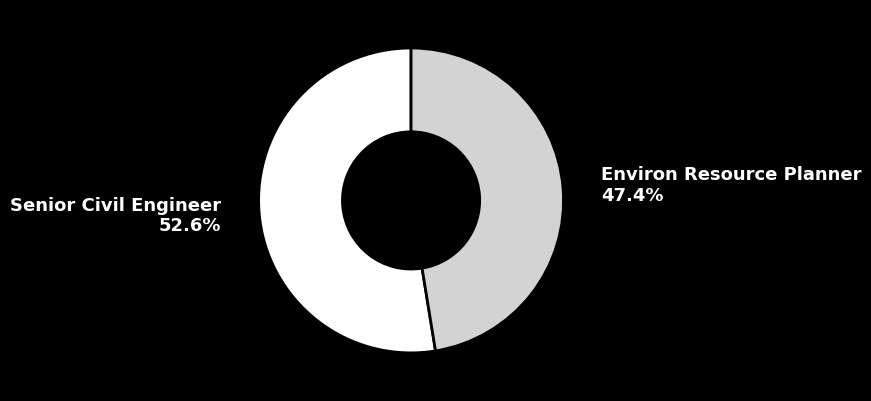

To the nearest percent, what is the average slice percentage?

50%